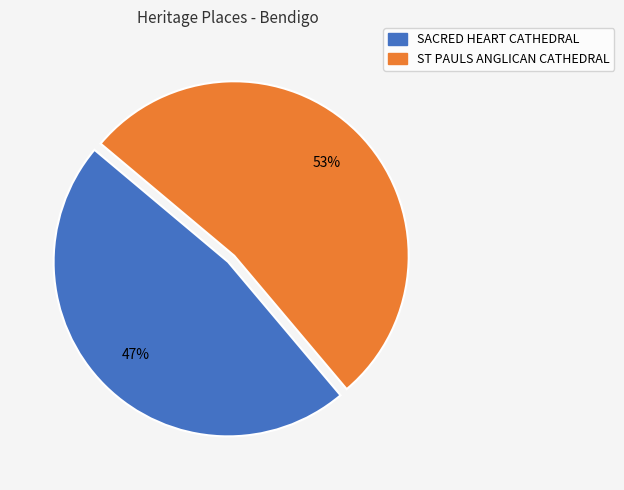

True or false: SACRED HEART CATHEDRAL accounts for 35% of the total.

False